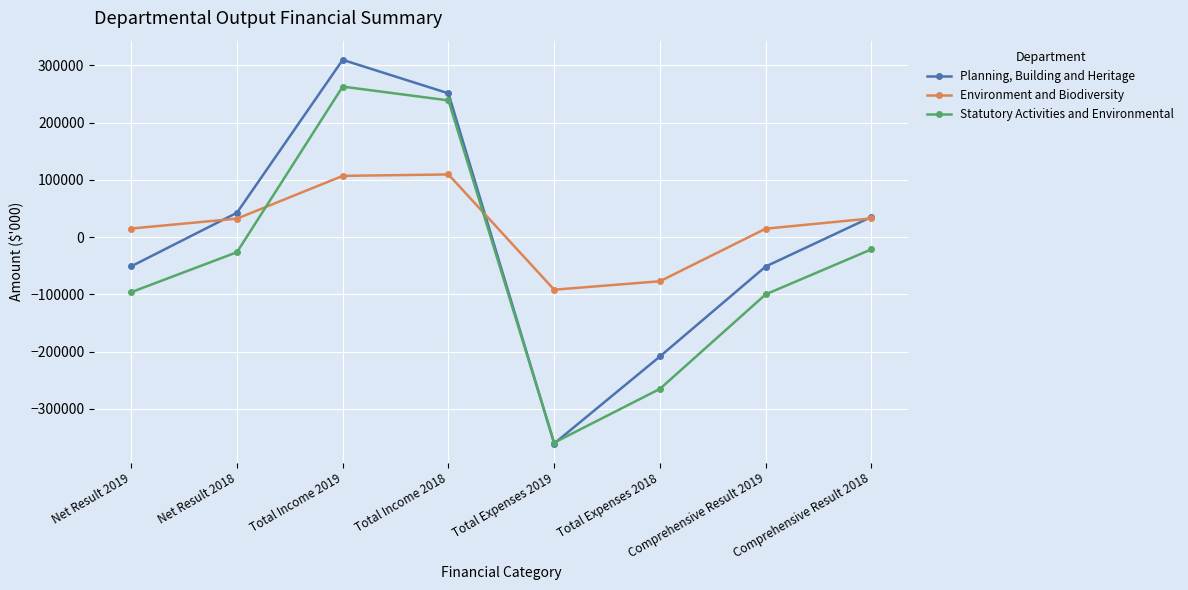

Which category has the lowest value across all series?

Total Expenses 2019